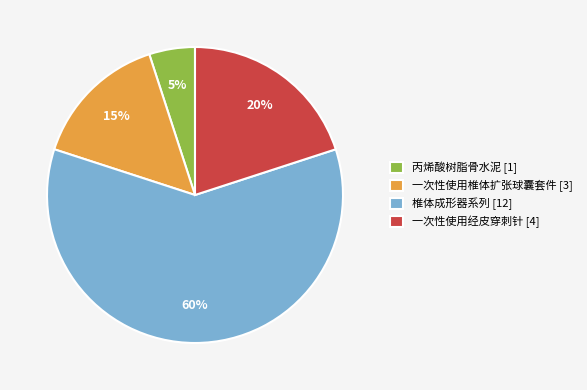

To the nearest percent, what is the combined percentage of 一次性使用椎体扩张球囊套件 and 一次性使用经皮穿刺针?

35%